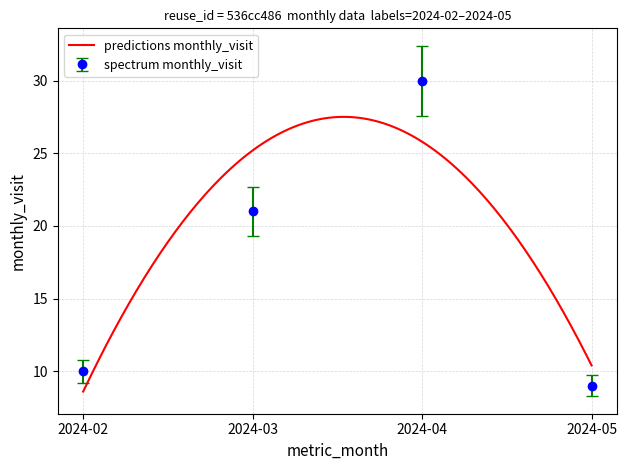

How many lines are shown in the chart?

1